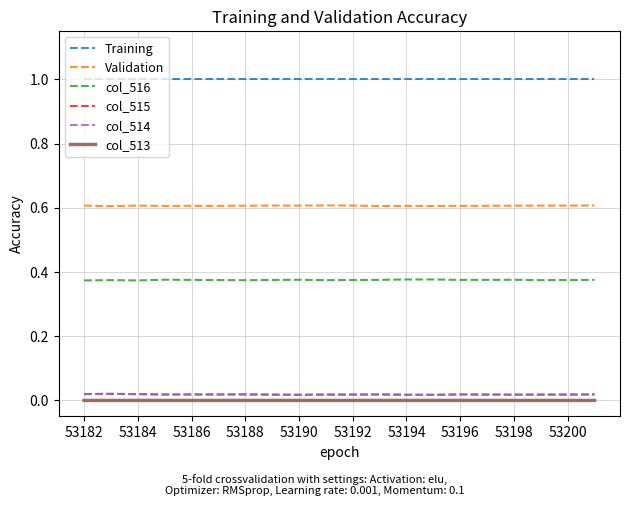

True or false: col_515 and Training intersect in this chart.

False